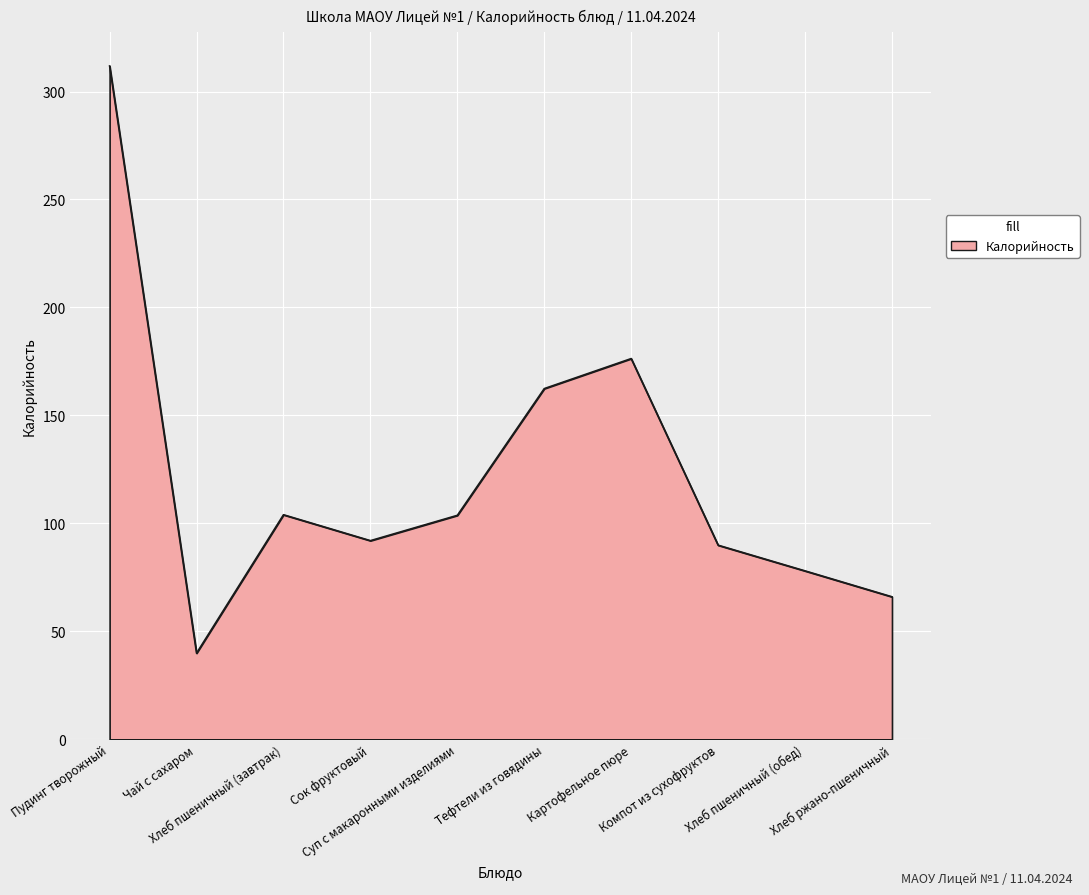

What is the change in value from Пудинг творожный to Тефтели из говядины?

-149.4